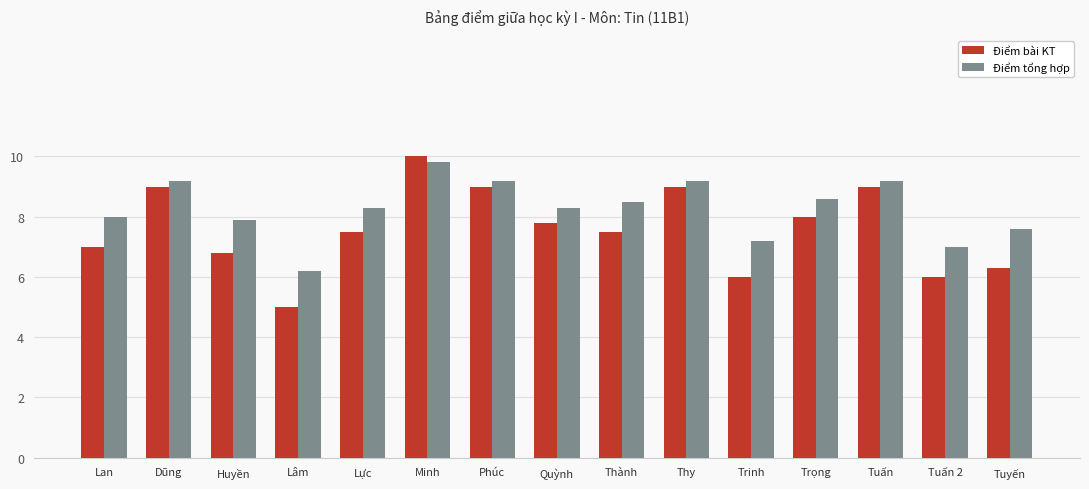

What is the greatest value displayed?

10.0